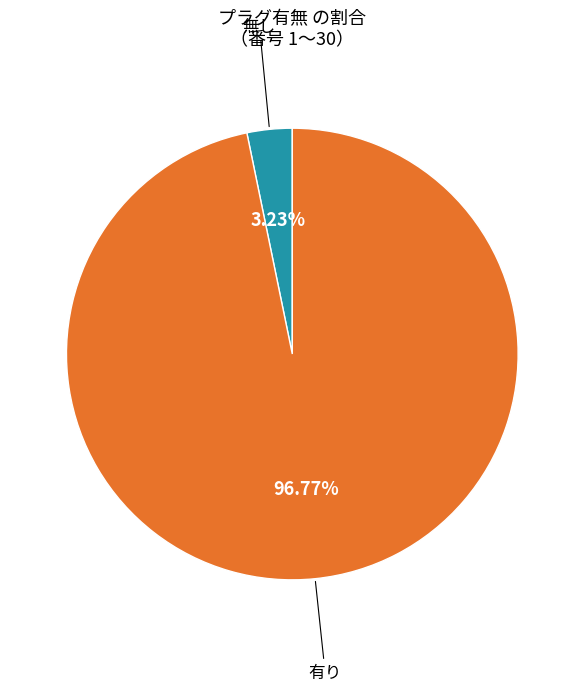

Is there a majority slice in this chart?

Yes